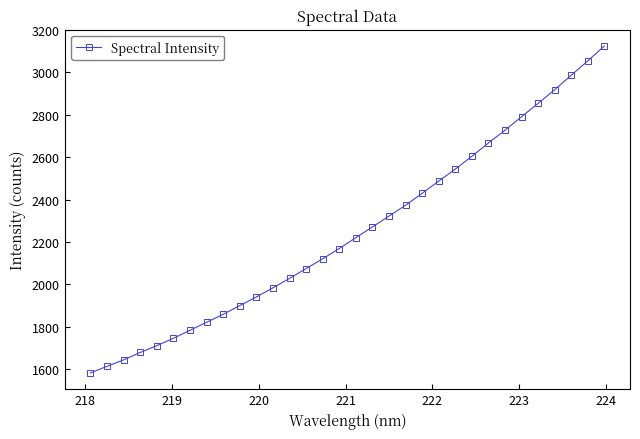

What is the sum of all values?

72015.7